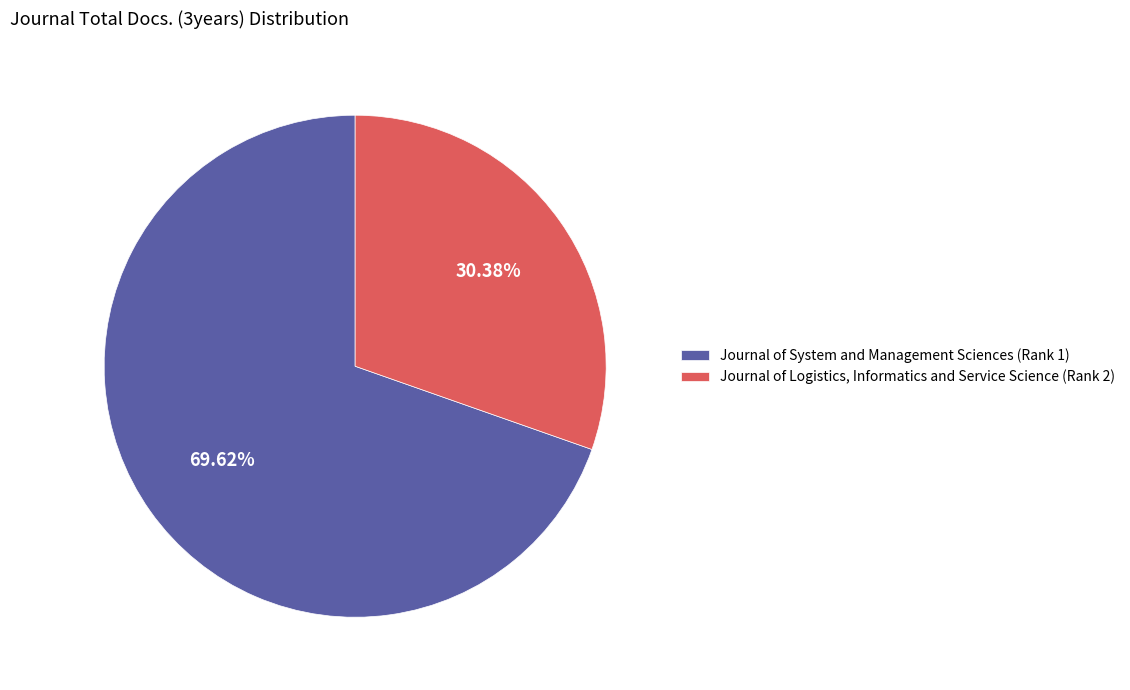

What percentage is the Journal of System and Management Sciences (Rank 1) slice, to the nearest percent?

70%